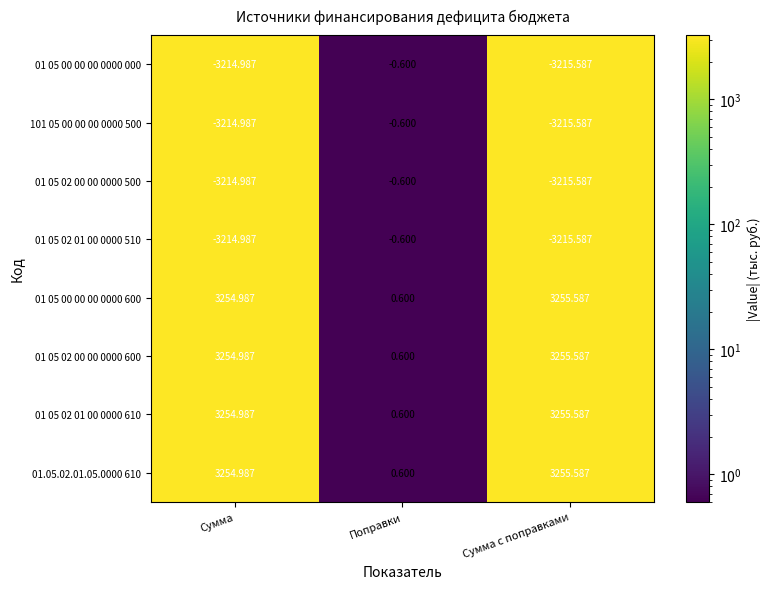

At which label does 01 05 02 00 00 0000 500 first exceed -3214?

Поправки